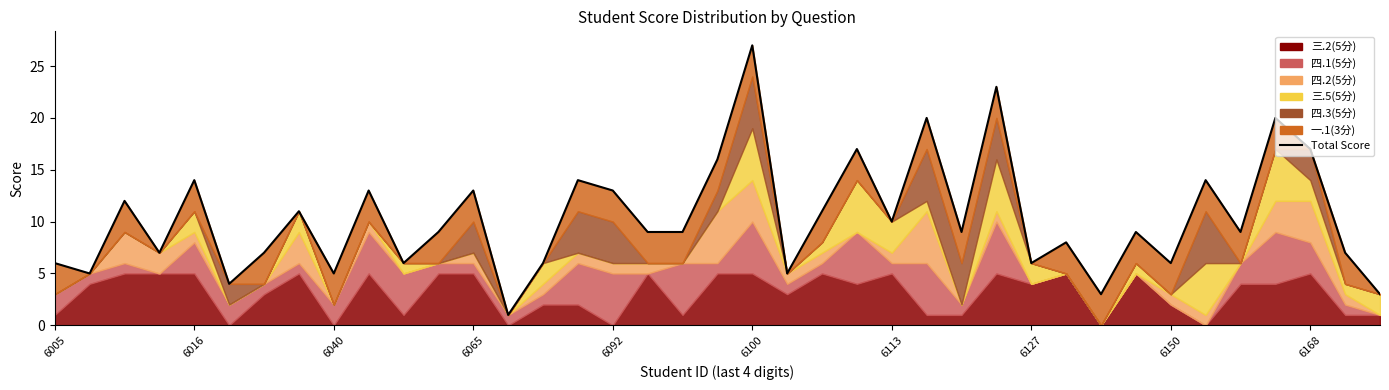

What is the greatest value displayed?

27